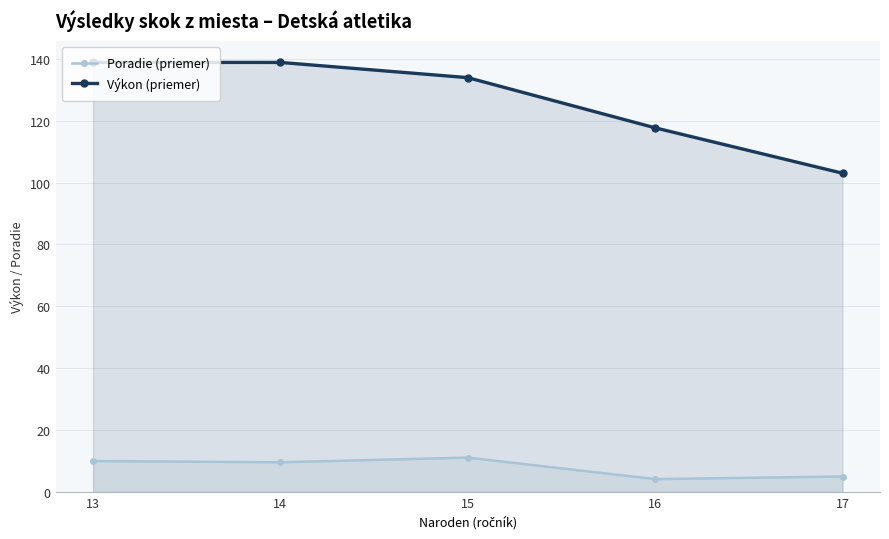

Which series has the largest total across all categories?

Výkon (priemer)